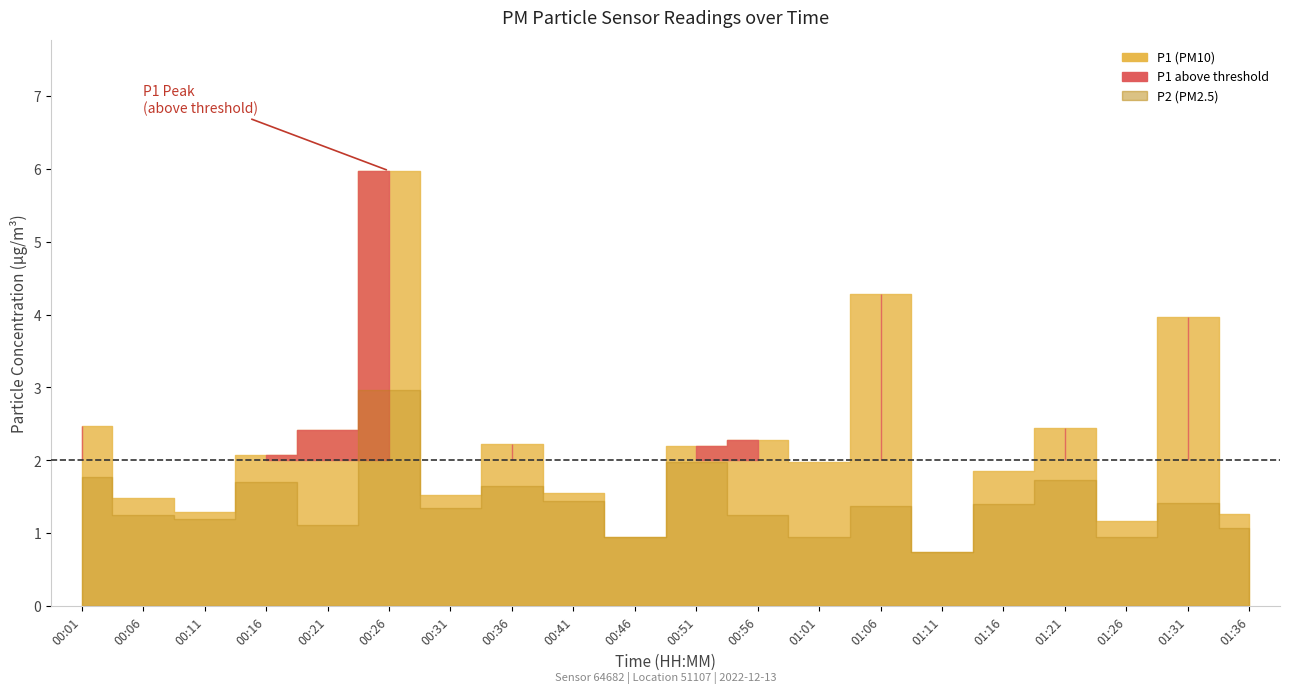

Reading left to right, transcribe all the data shown in this chart.

00:01=2.5	00:06=1.5	00:11=1.3	00:16=2.1	00:21=2.4	00:26=6.0	00:31=1.5	00:36=2.2	00:41=1.6	00:46=0.9	00:51=2.2	00:56=2.3	01:01=2.0	01:06=4.3	01:11=0.8	01:16=1.9	01:21=2.5	01:26=1.2	01:31=4.0	01:36=1.3